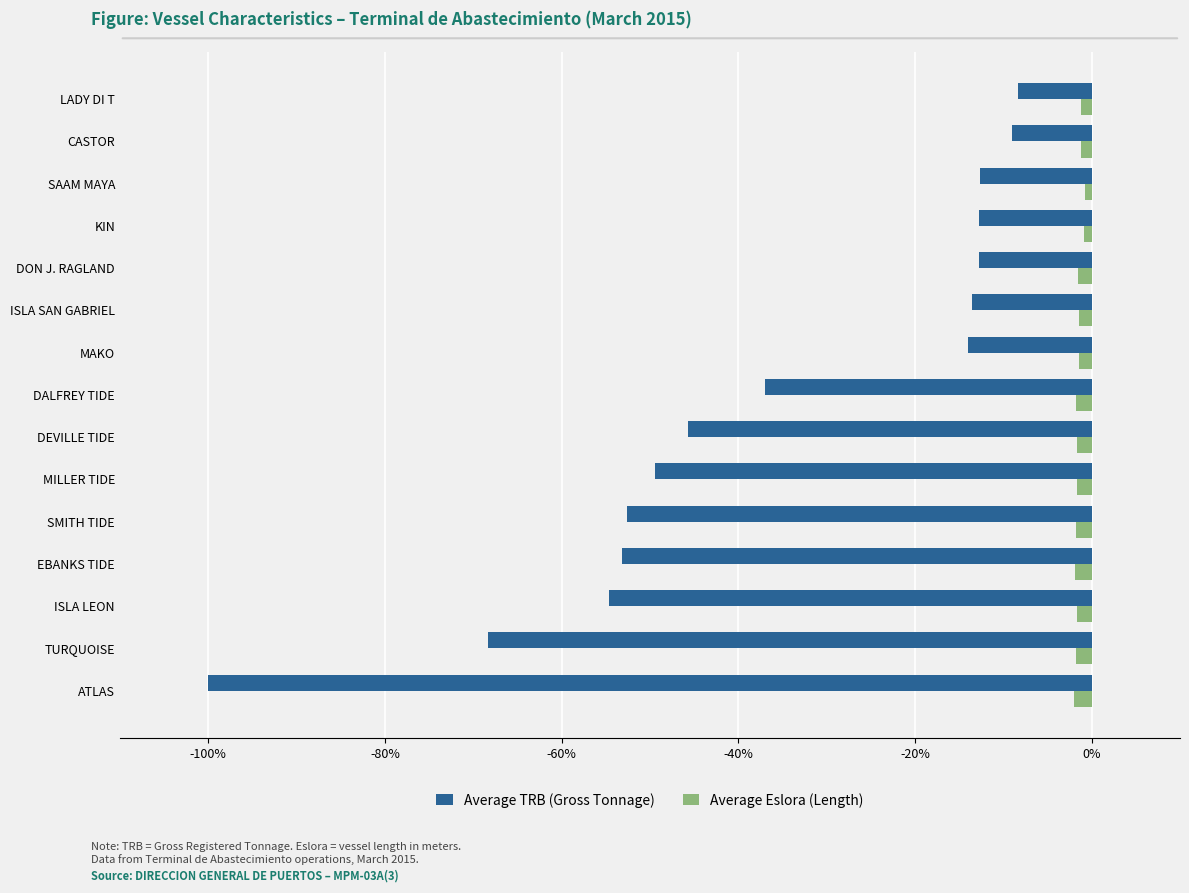

Rank the series by their maximum value, from highest to lowest.

Average Eslora (Length), Average TRB (Gross Tonnage)